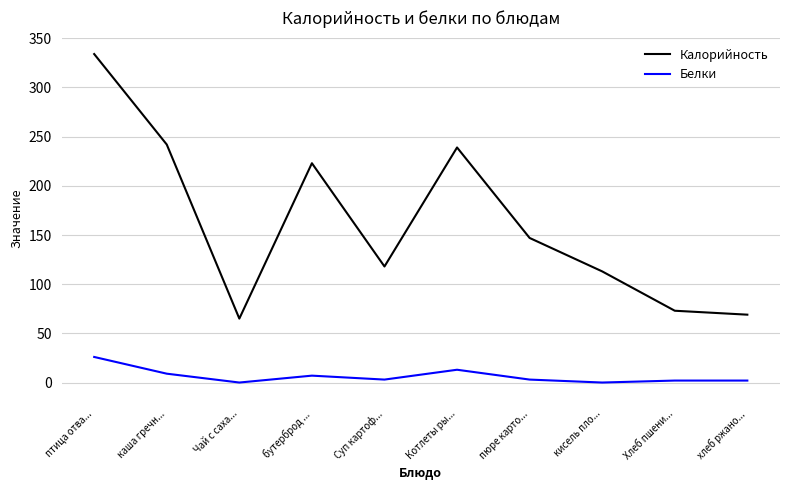

The Калорийность series shows 73 at Хлеб пшени.... True or false?

True